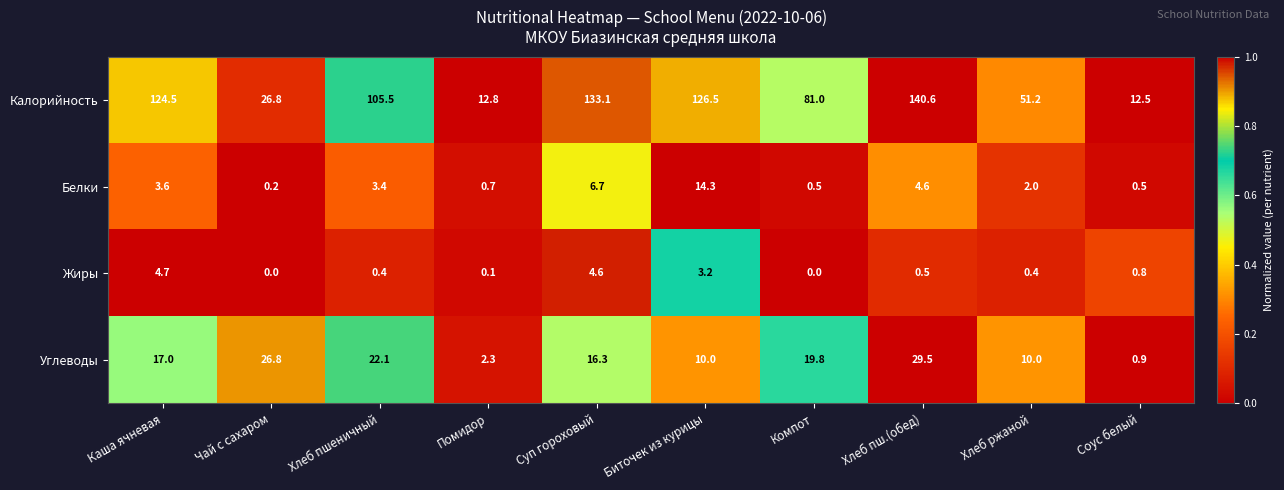

What is the maximum value shown in the chart?

140.6